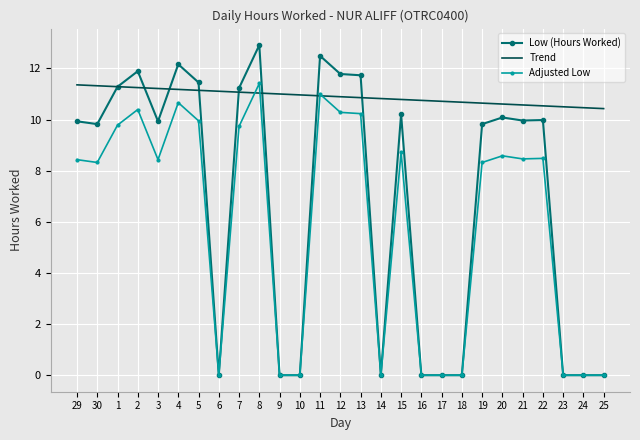

What are all the series names shown in the legend?

Low (Hours Worked), Trend, Adjusted Low